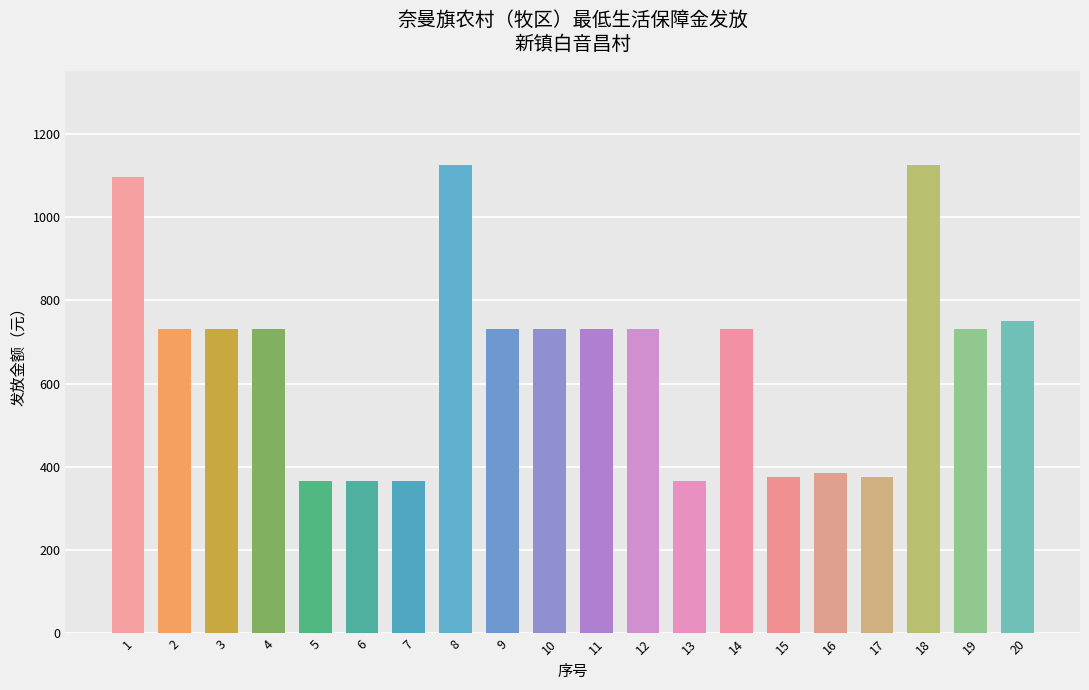

What is the sum of all values?

13260